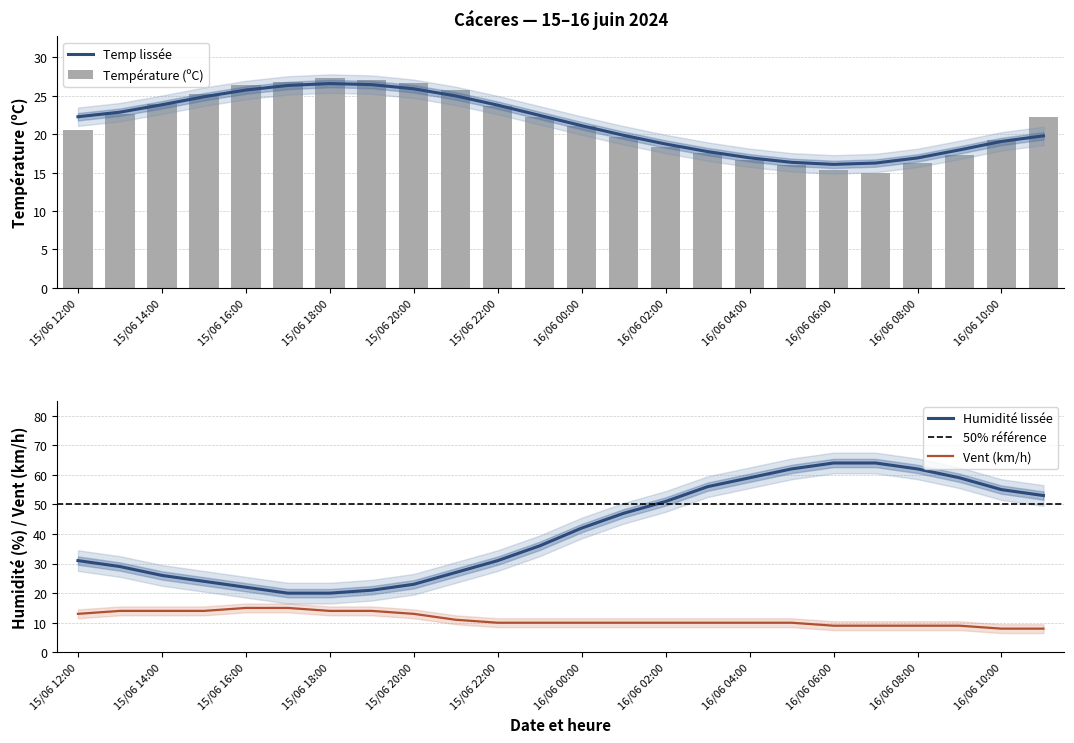

True or false: Humidité lissée and Vent (km/h) intersect in this chart.

False